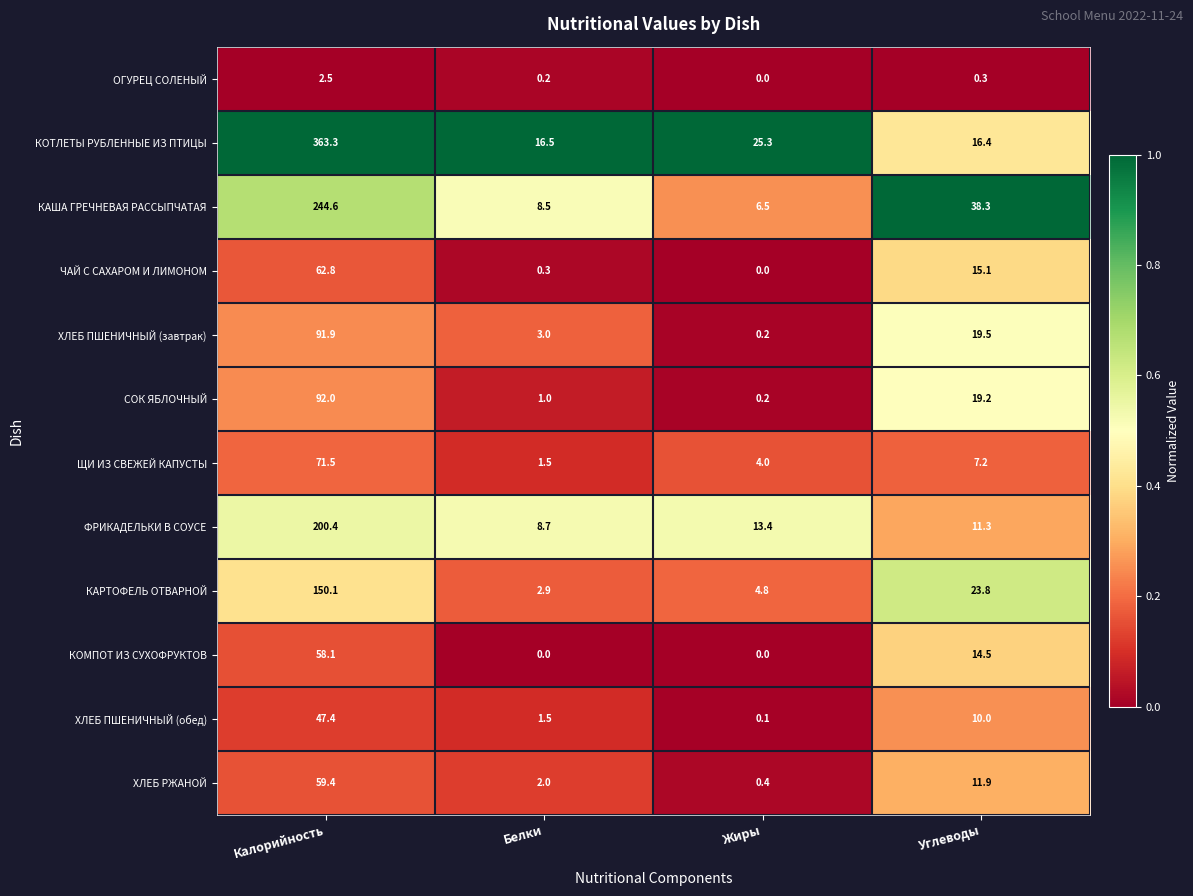

What is the total value across all series at Жиры?

54.9